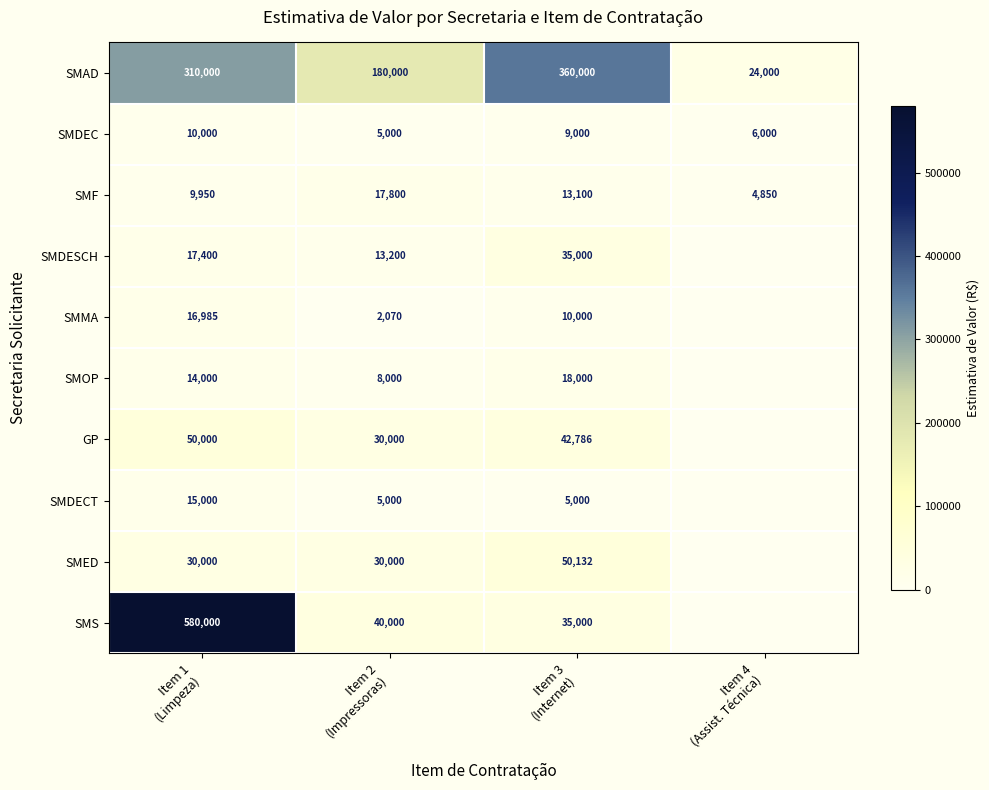

What is the sum of all SMDEC values?

30000